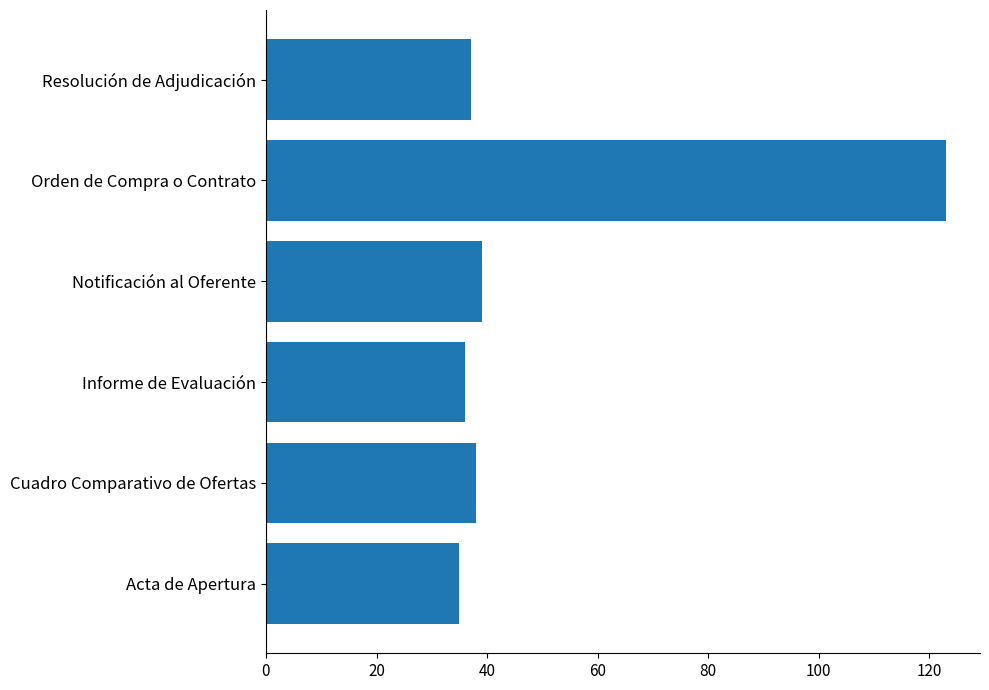

What is the maximum value shown in the chart?

123